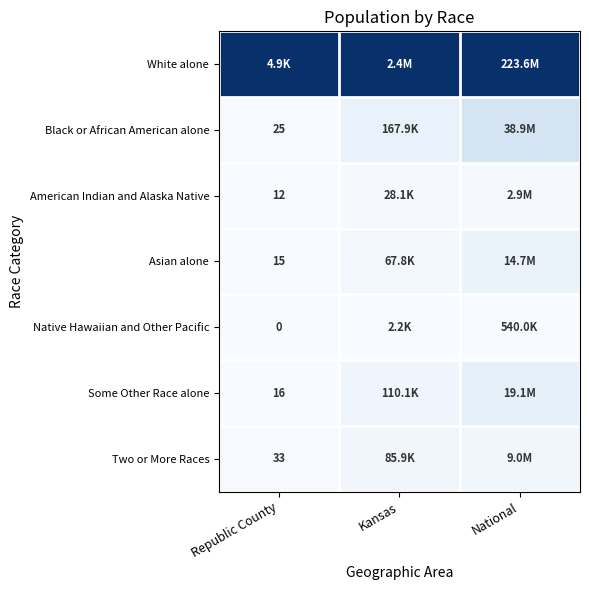

Is it true that Two or More Races equals 0.0 at Republic County?

False